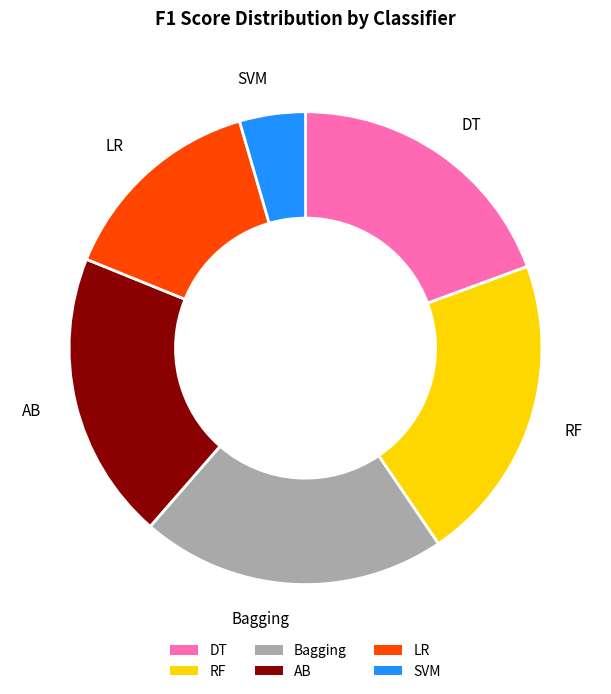

Does DT represent more than half of the total?

No